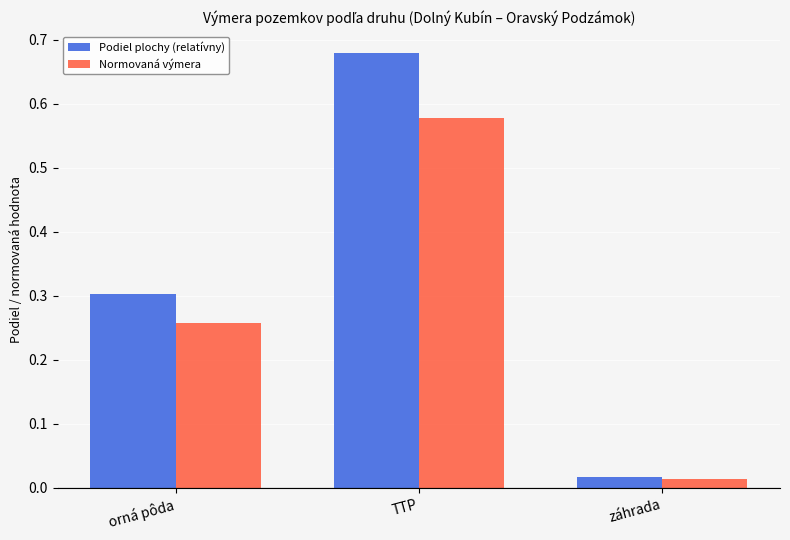

Which series has the largest total across all categories?

Podiel plochy (relatívny)